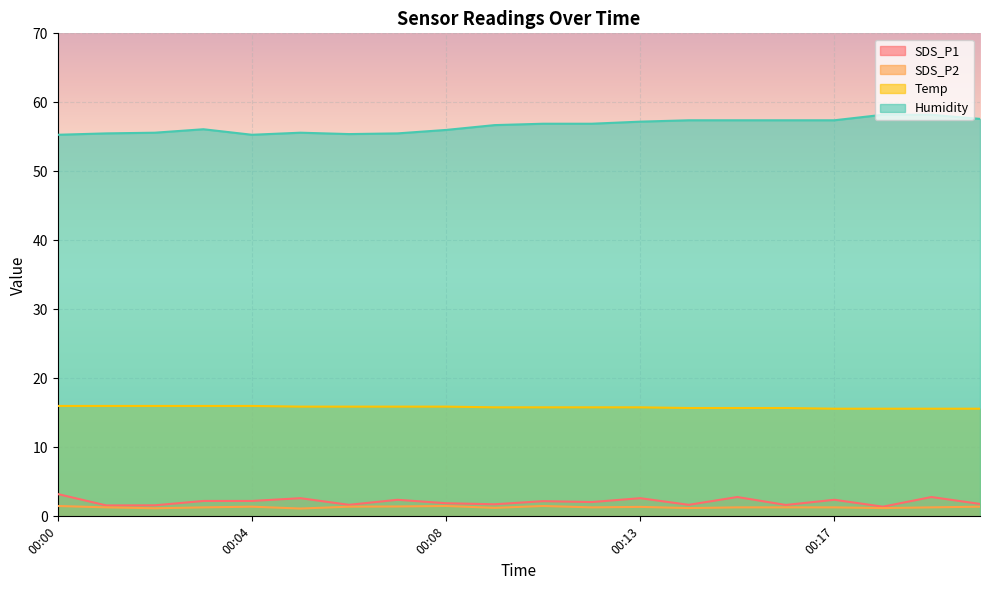

Between 00:11 and 00:20, which series saw the biggest shift?

Humidity